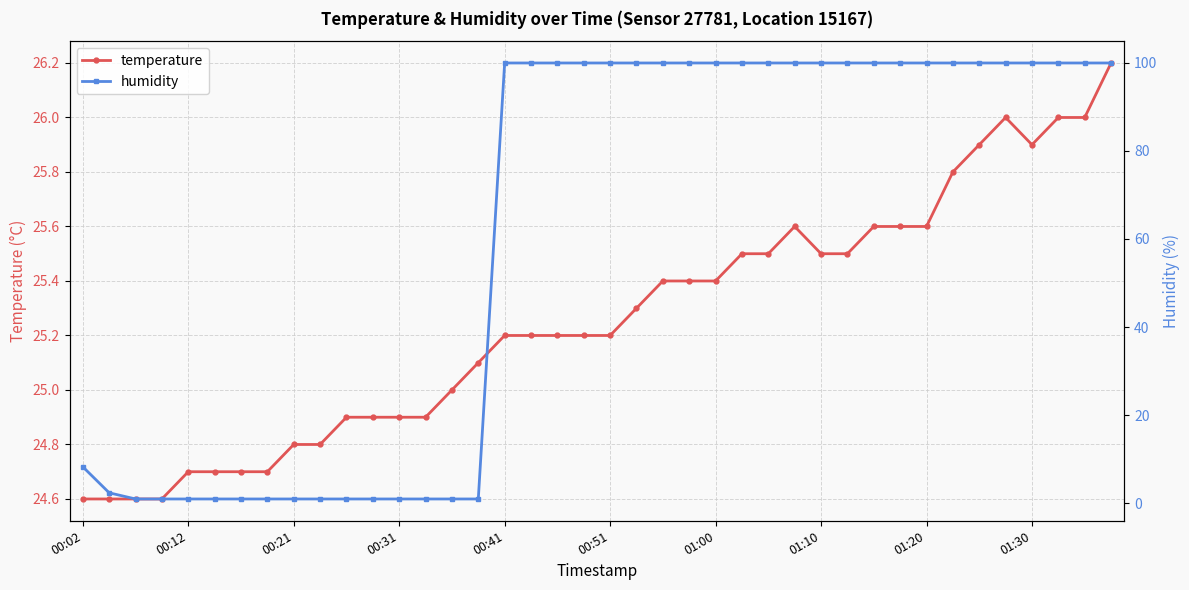

Reading left to right, list all the values displayed in this chart.

temperature: 24.6	24.6	24.6	24.6	24.7	24.7	24.7	24.7	24.8	24.8	24.9	24.9	24.9	24.9	25.0	25.1	25.2	25.2	25.2	25.2	25.2	25.3	25.4	25.4	25.4	25.5	25.5	25.6	25.5	25.5	25.6	25.6	25.6	25.8	25.9	26.0	25.9	26.0	26.0	26.2
humidity: 8.3	2.4	1.0	1.0	1.0	1.0	1.0	1.0	1.0	1.0	1.0	1.0	1.0	1.0	1.0	1.0	99.9	99.9	99.9	99.9	99.9	99.9	99.9	99.9	99.9	99.9	99.9	99.9	99.9	99.9	99.9	99.9	99.9	99.9	99.9	99.9	99.9	99.9	99.9	99.9